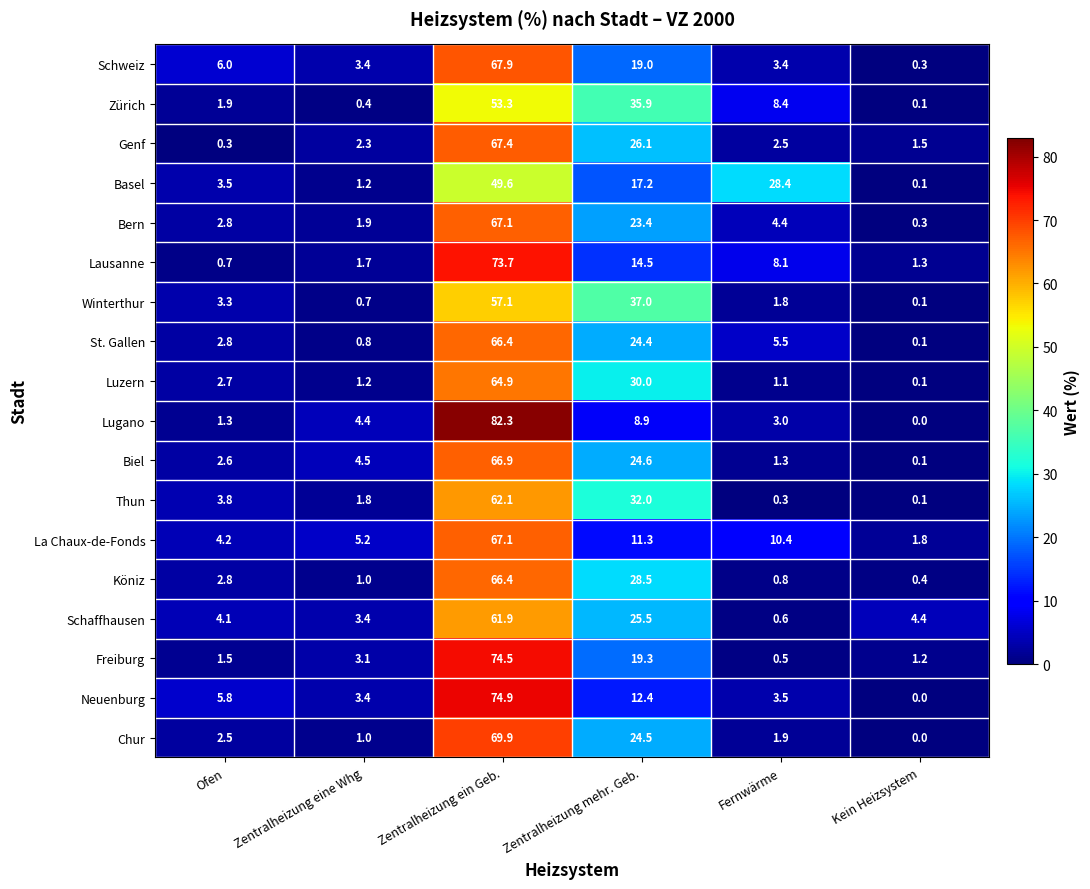

What is the maximum value shown in the chart?

82.3